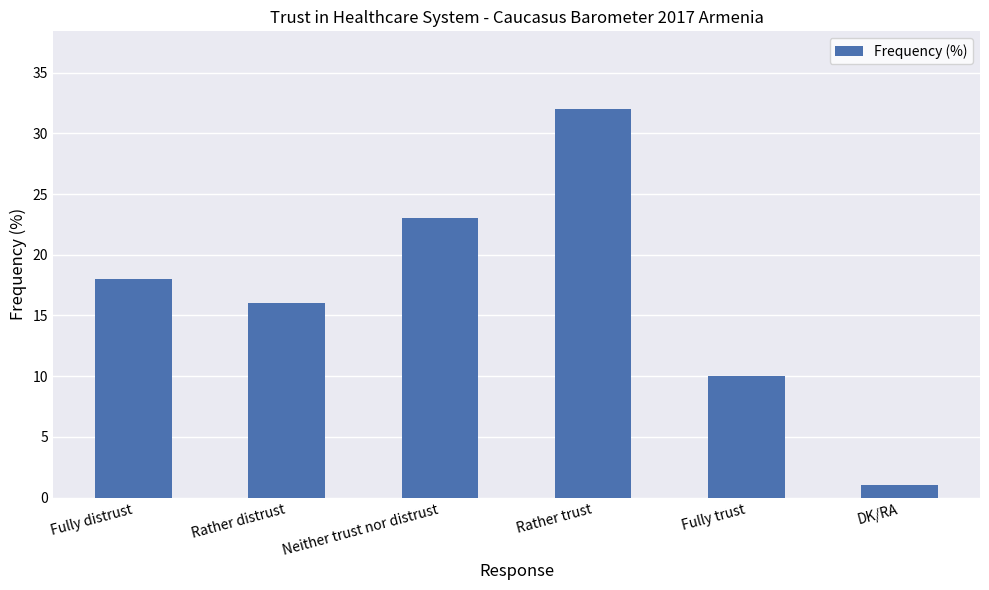

List the labels in order of value, smallest first.

DK/RA, Fully trust, Rather distrust, Fully distrust, Neither trust nor distrust, Rather trust